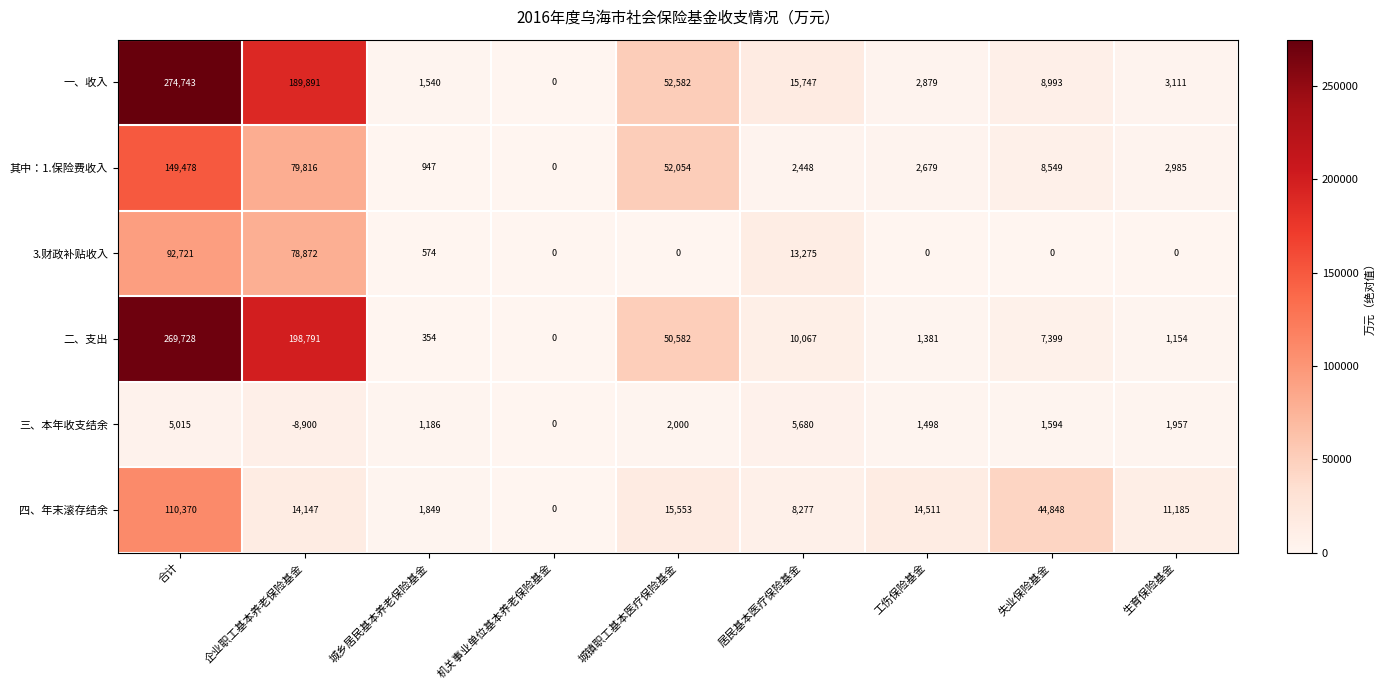

The value of 二、支出 at 工伤保险基金 is 369. True or false?

False